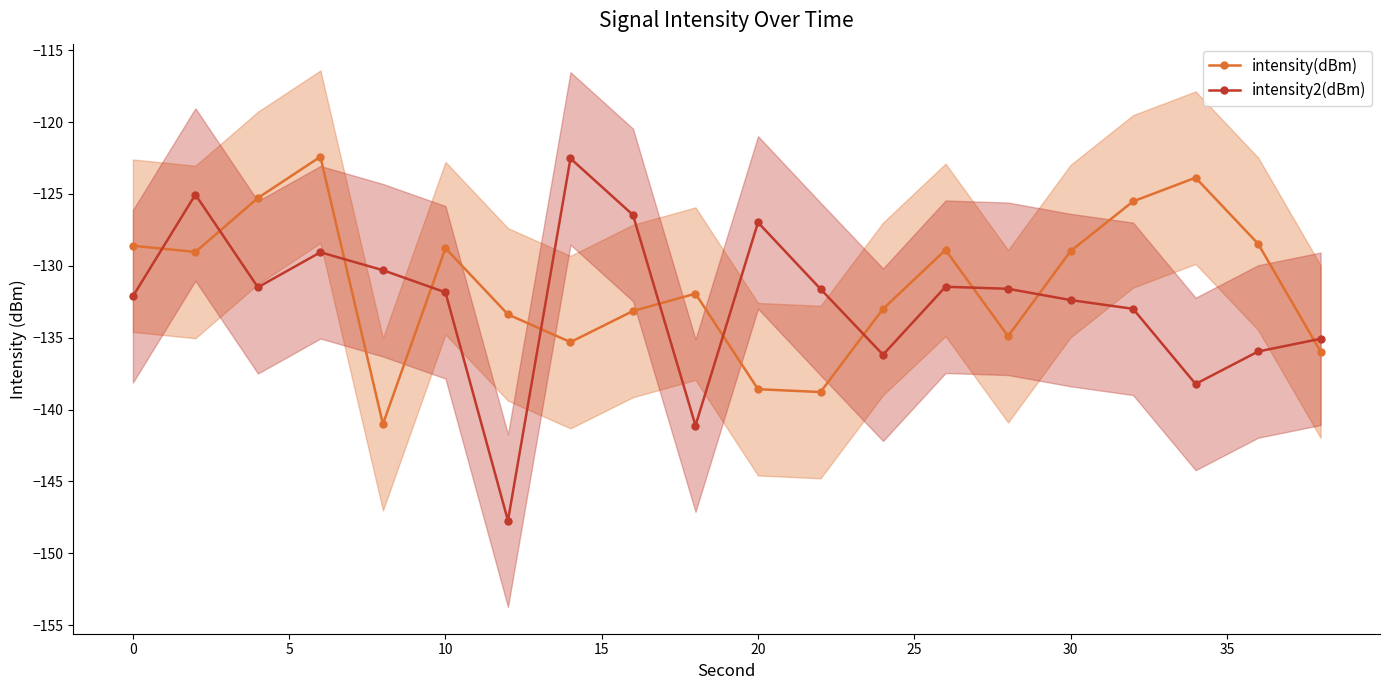

In intensity(dBm), how many points are higher than both neighbors (excluding endpoints)?

5